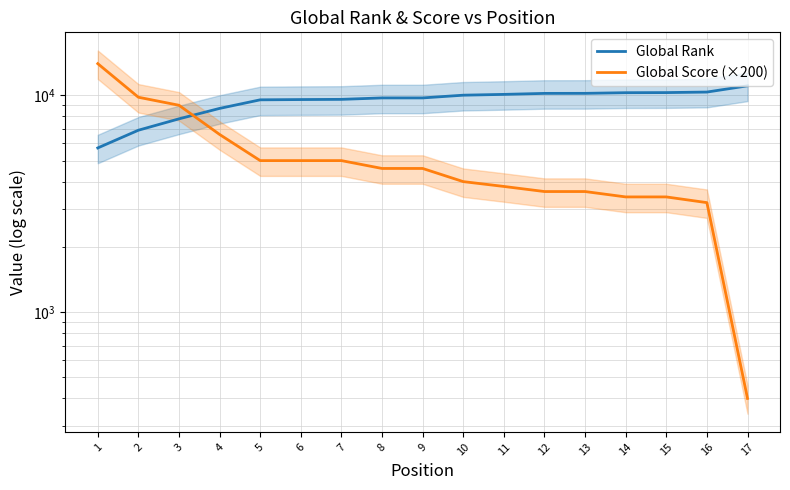

True or false: Global Rank has a value of 18220 at 12.

False